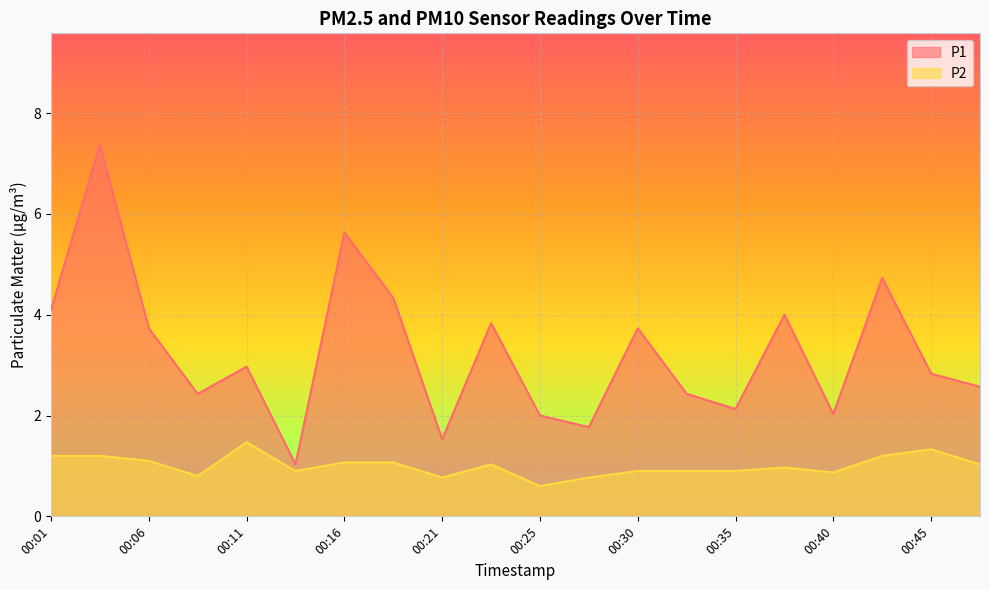

True or false: P1 and P2 intersect in this chart.

False